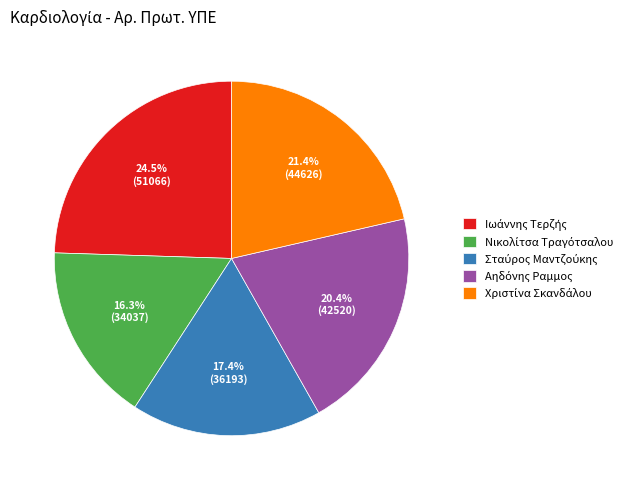

Is there any slice that represents more than half of the pie?

No